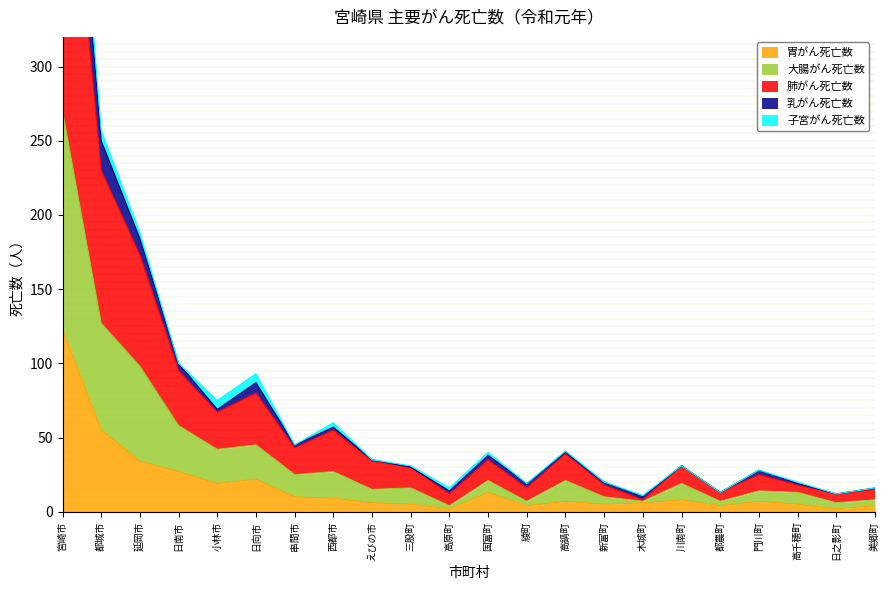

Is it true that 胃がん死亡数 equals 30 at 小林市?

False